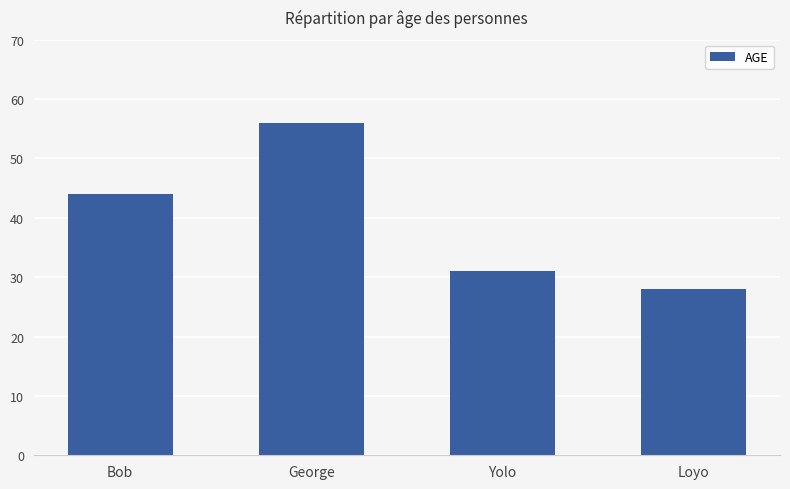

Which label corresponds to the largest value in the chart?

George